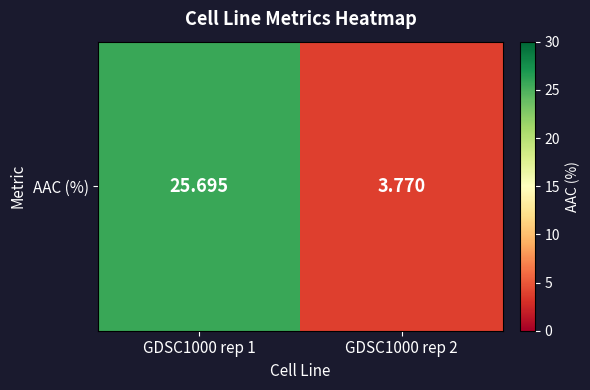

Which label corresponds to the smallest value in the chart?

GDSC1000 rep 2